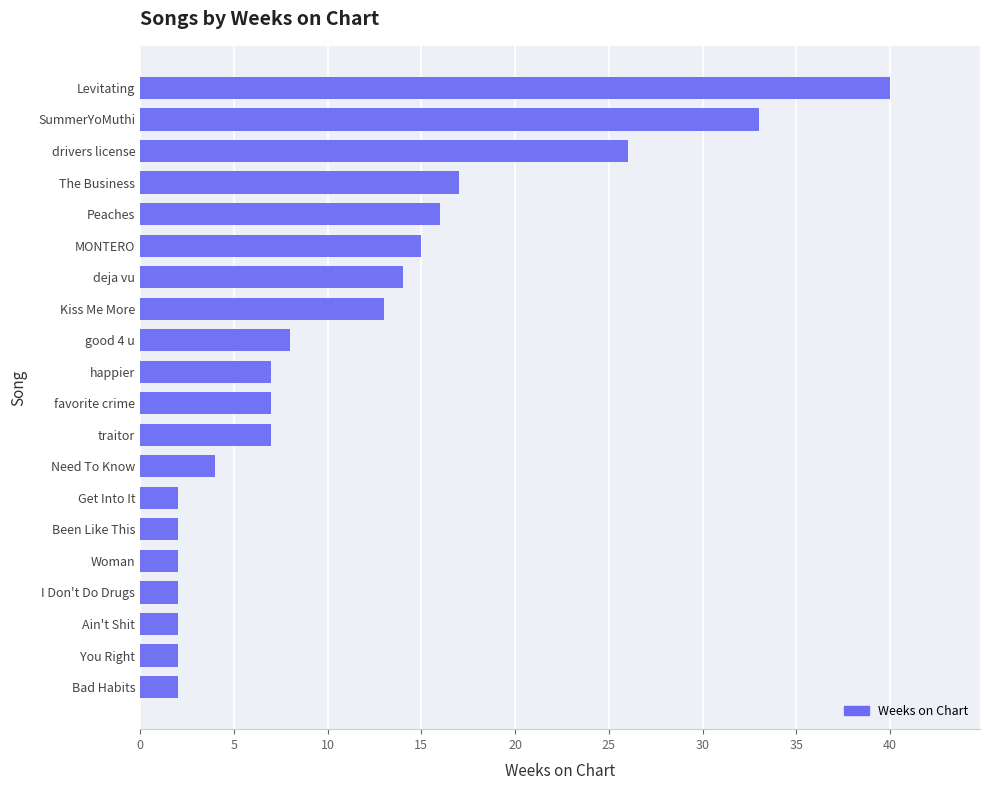

Which has a higher value, deja vu or Bad Habits?

deja vu